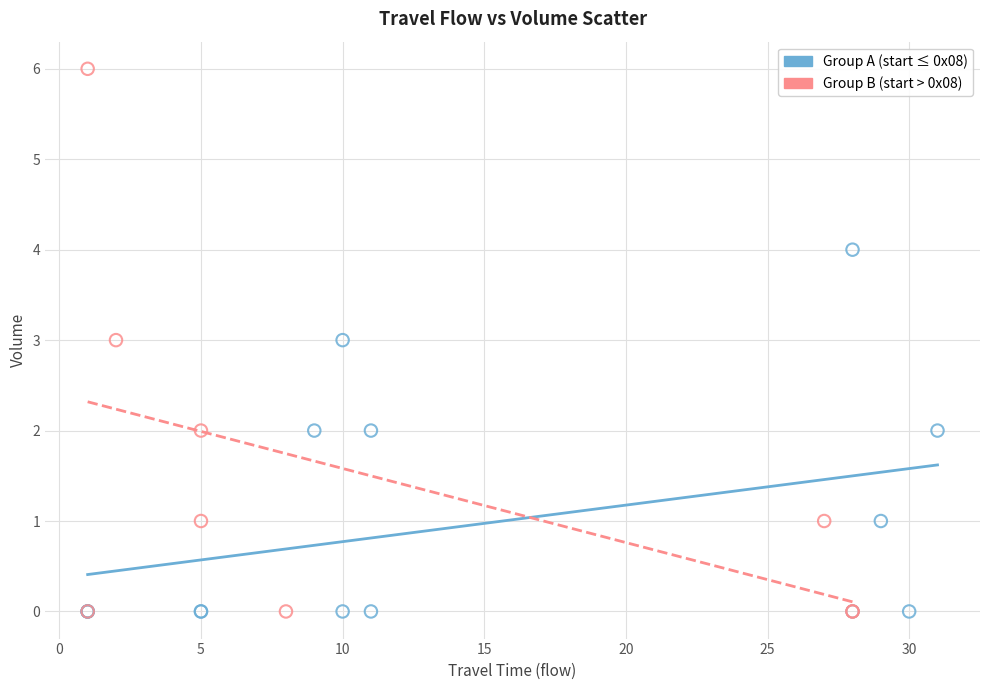

Which series reaches the maximum Y coordinate?

Group B (start > 0x08)